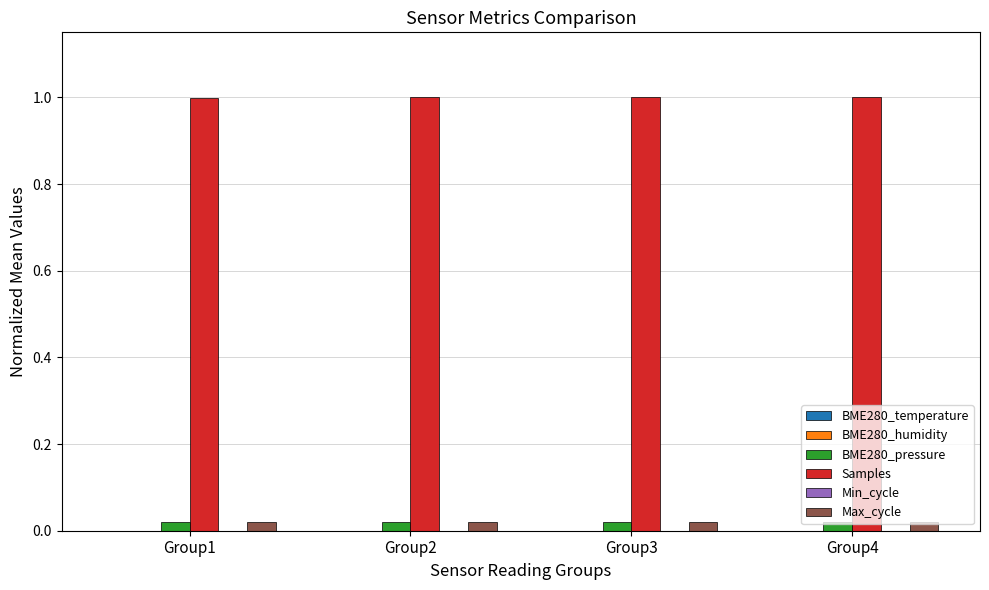

Which series has the largest total across all categories?

Samples